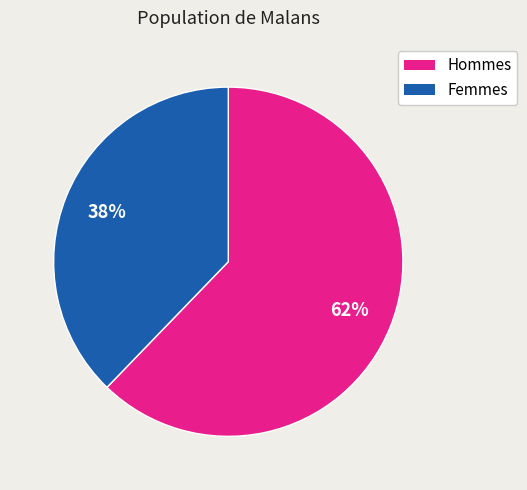

Rank the categories by value from highest to lowest.

Hommes, Femmes